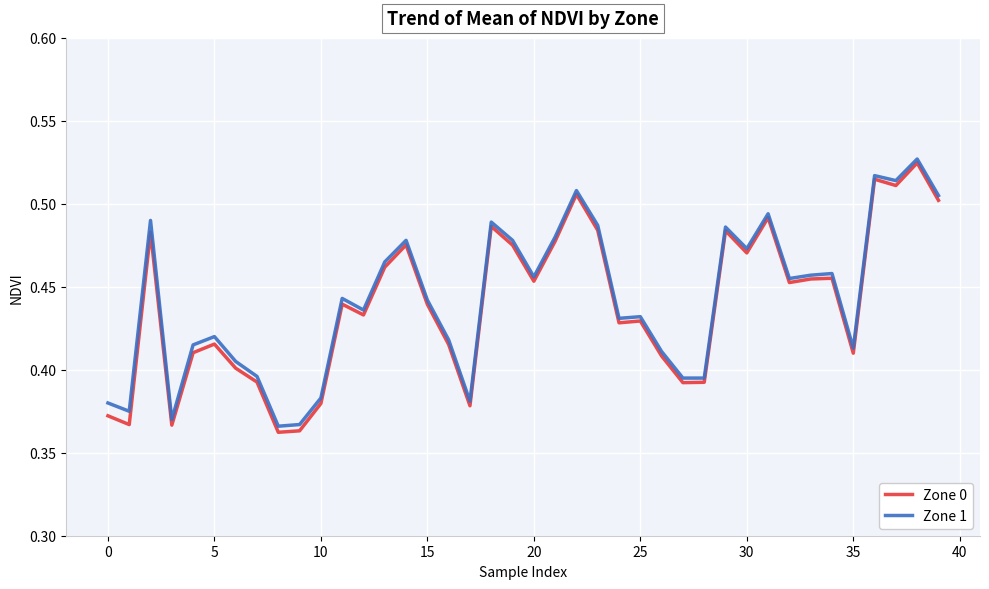

Which series has the largest range (max minus min)?

Zone 0